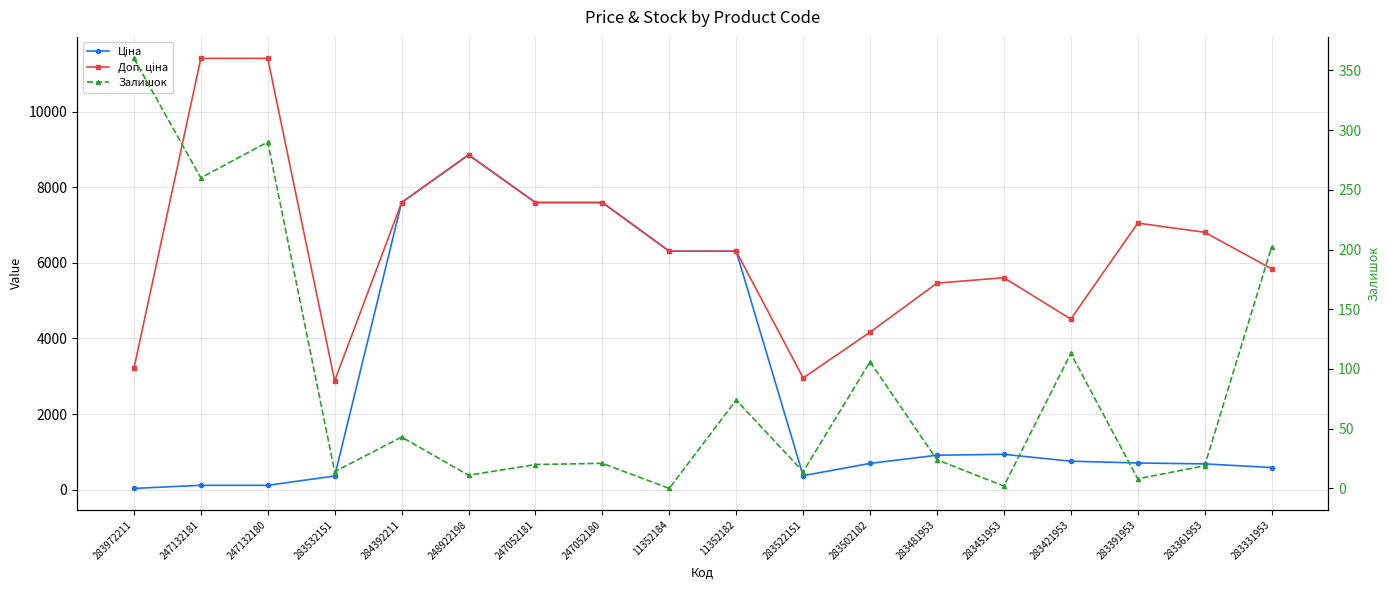

True or false: Ціна has more than 2 points higher than both neighbors.

False